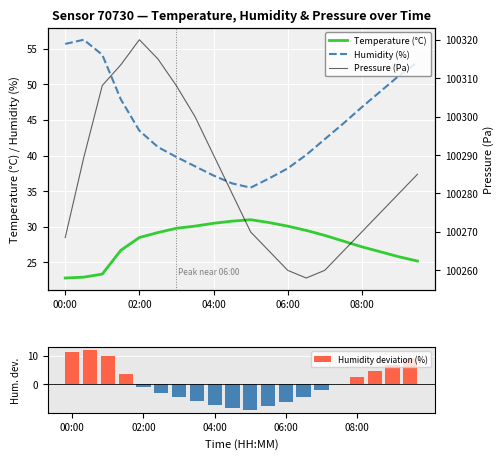

At how many categories does at least one series exceed 49278?

20